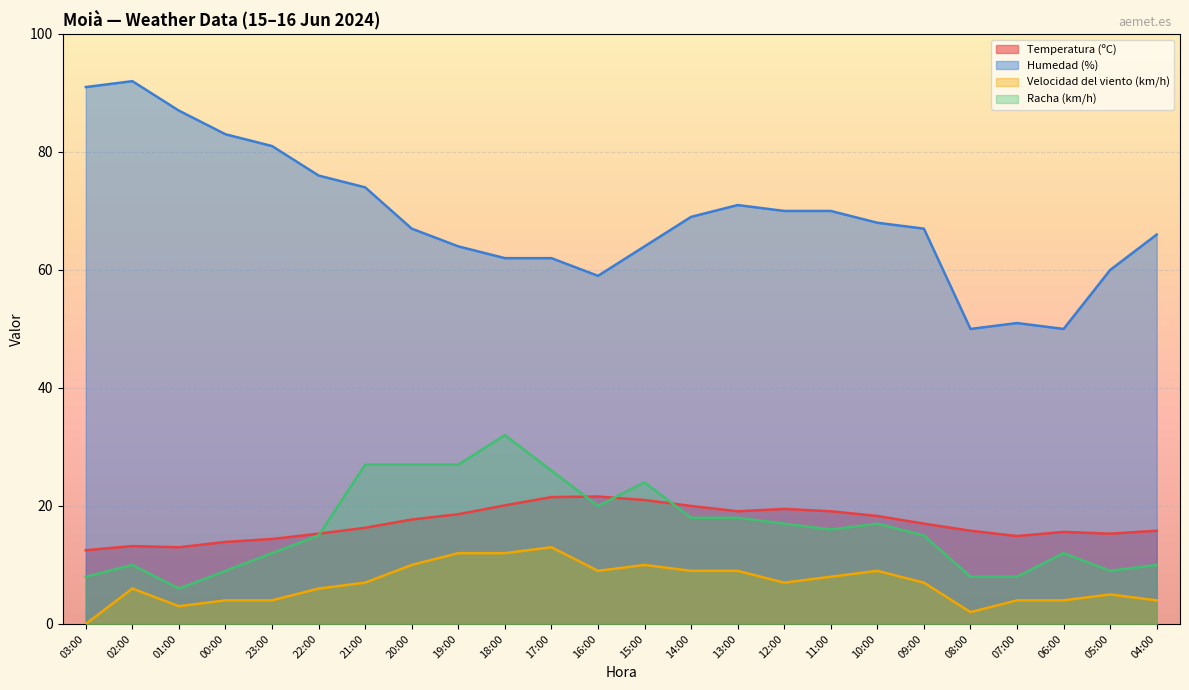

Count the number of data series in this chart.

4